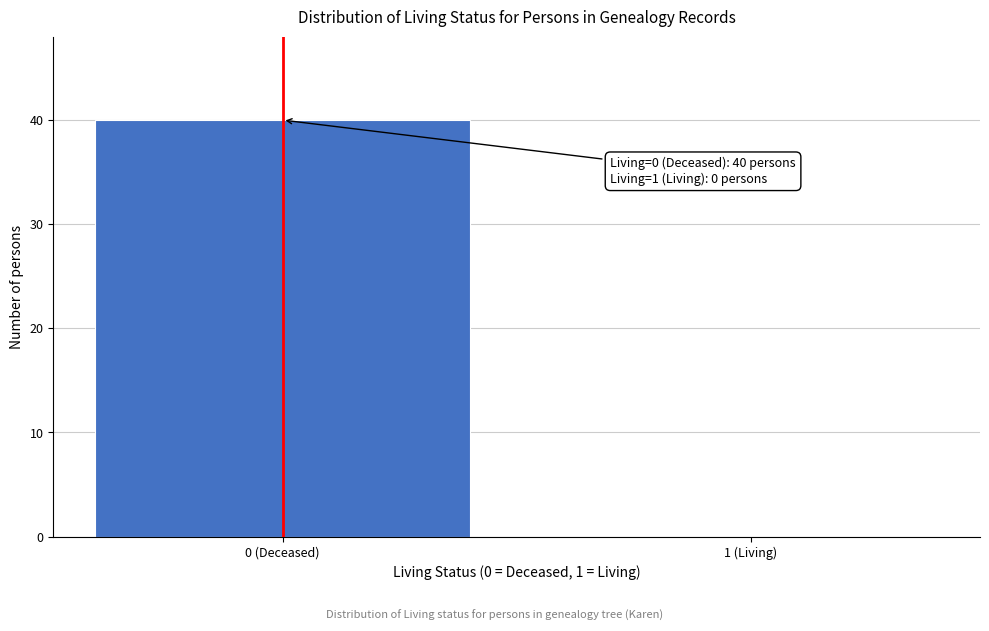

Reading left to right, list all the values displayed in this chart.

0 (Deceased)=40	1 (Living)=0